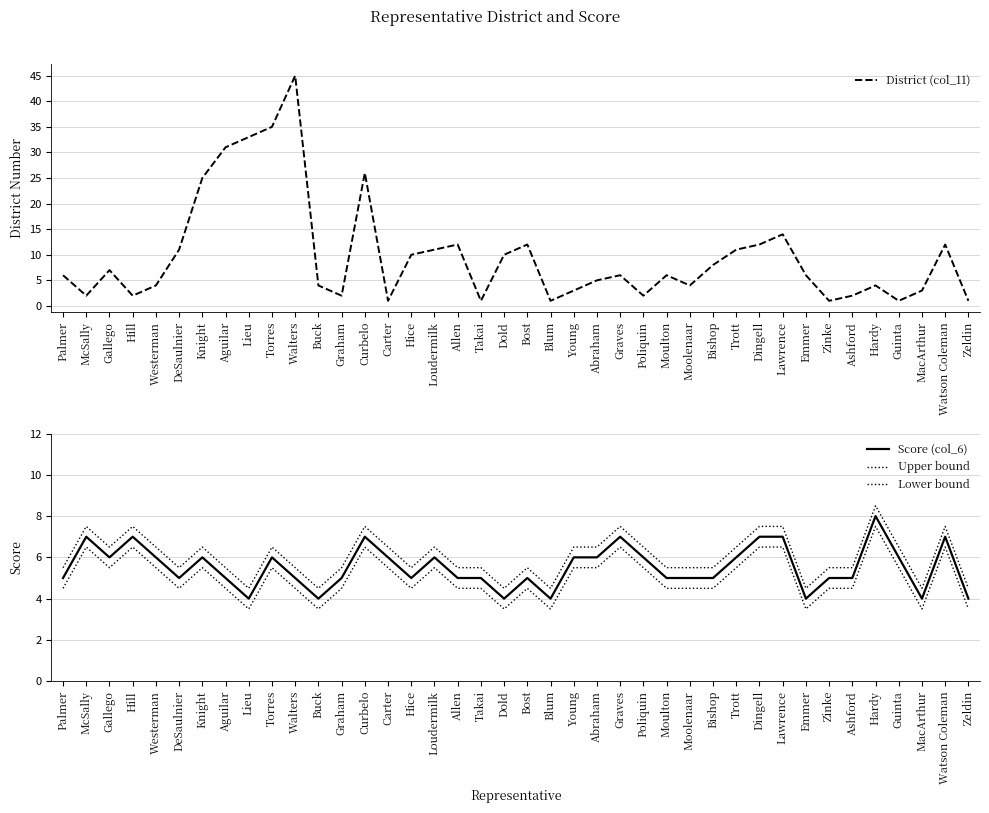

True or false: Lower bound and Score (col_6) cross at least once.

False